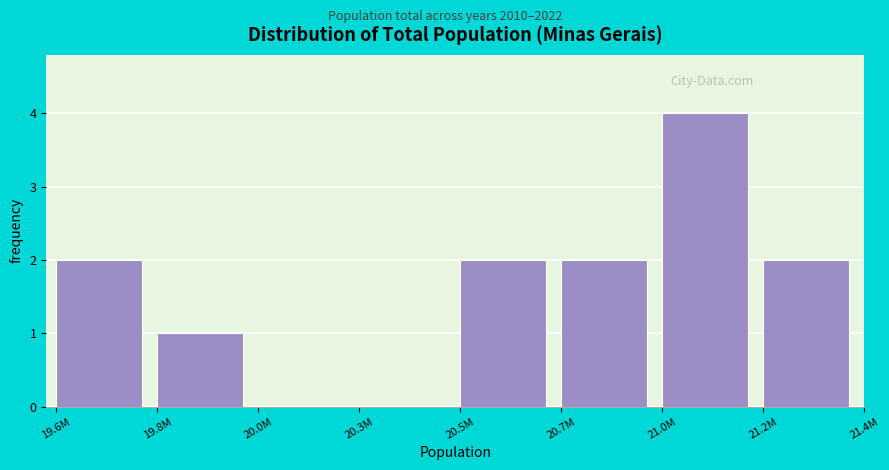

Reading left to right, list all the values displayed in this chart.

19.6M=2	19.8M=1	20.0M=0	20.3M=0	20.5M=2	20.7M=2	21.0M=4	21.2M=2